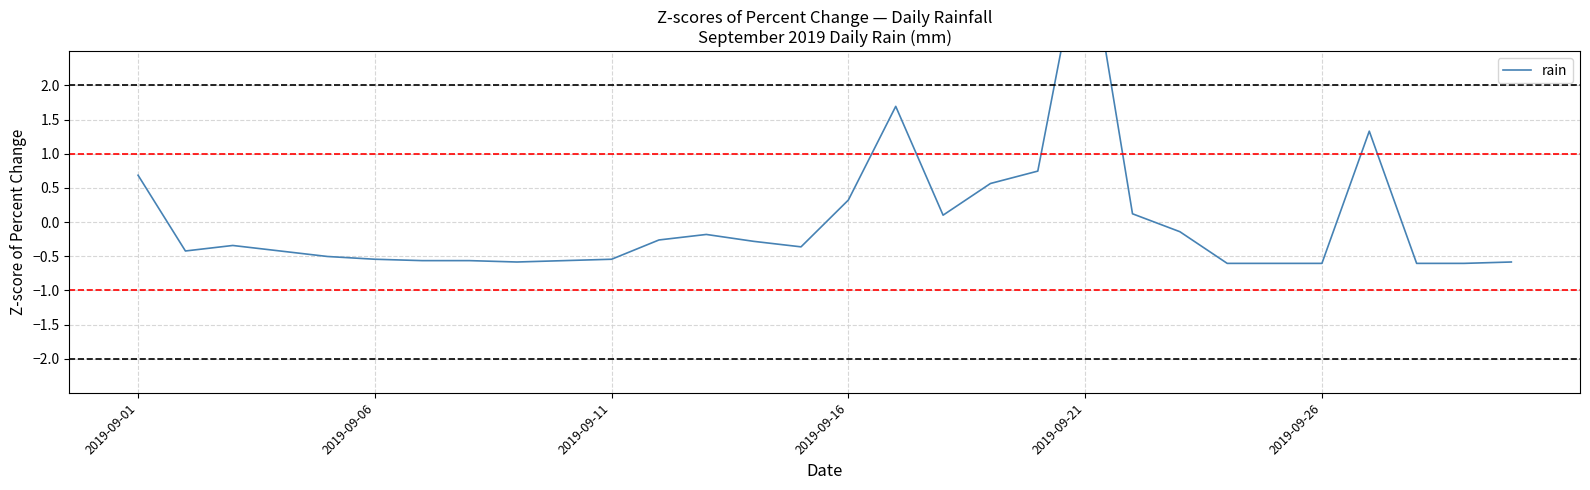

What is the value of the 22nd point from the left?

0.1